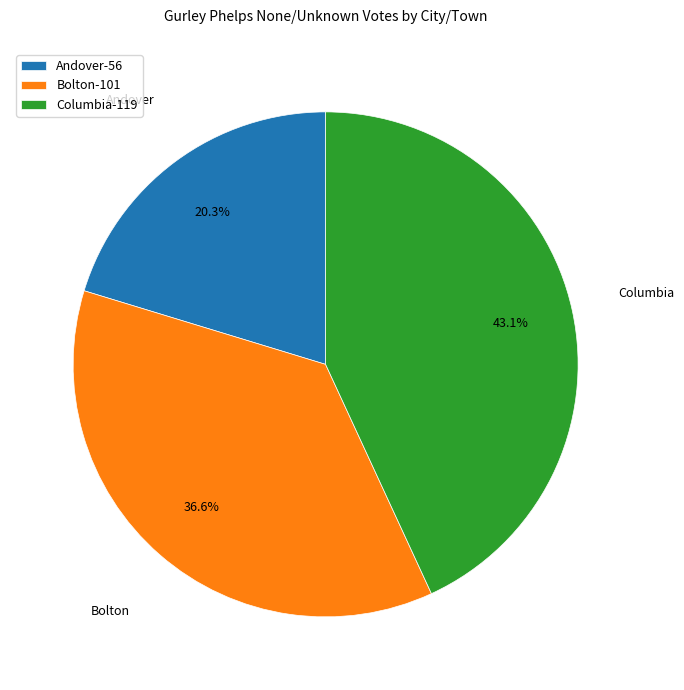

Is there any slice that represents more than half of the pie?

No